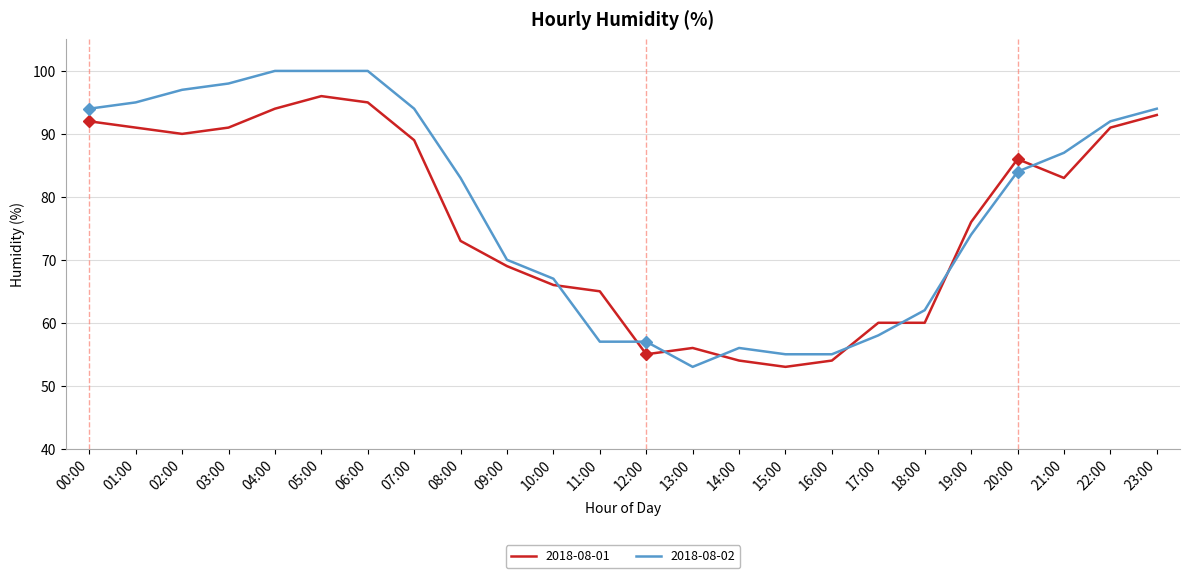

What is the difference between the 2018-08-02 values at 04:00 and 08:00?

17